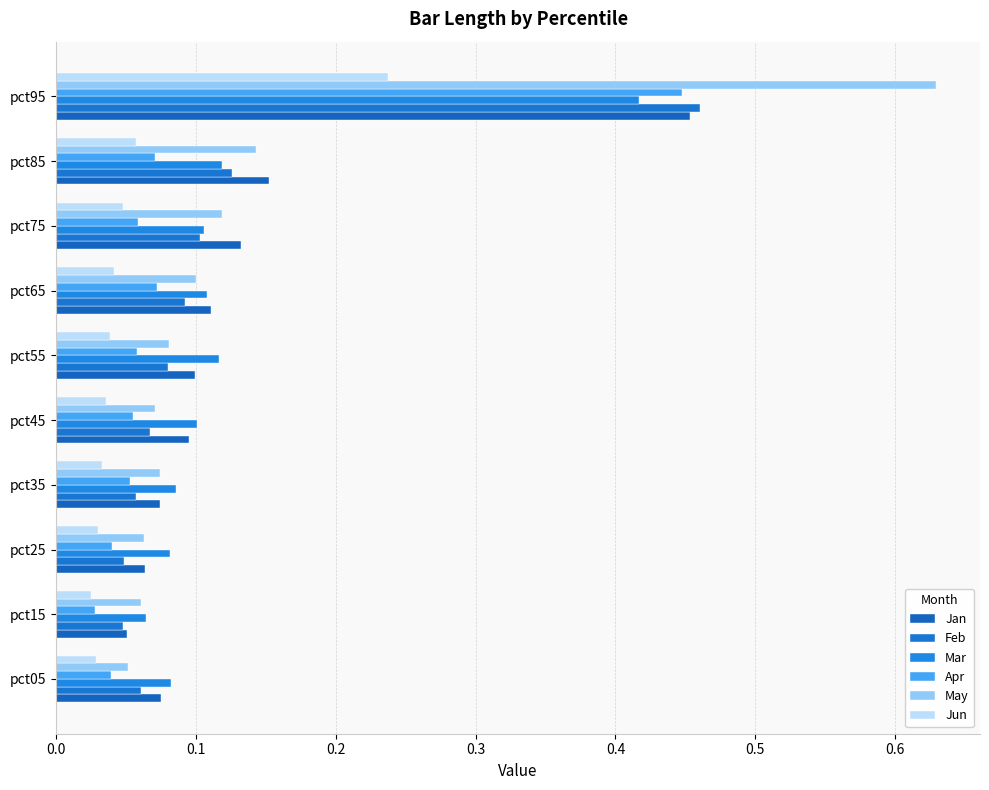

How many series are shown in this chart?

6